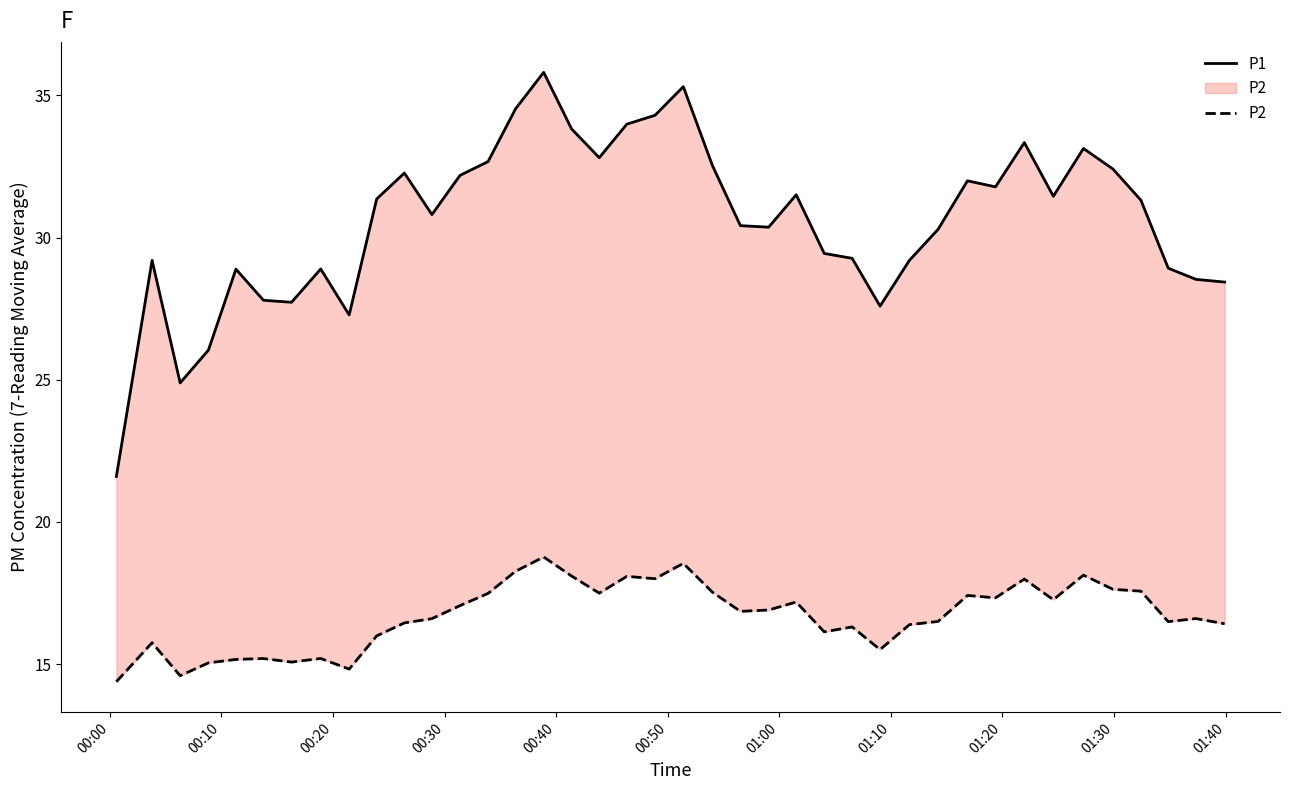

What is the difference between the second highest and second lowest values in the P1 series?

10.4